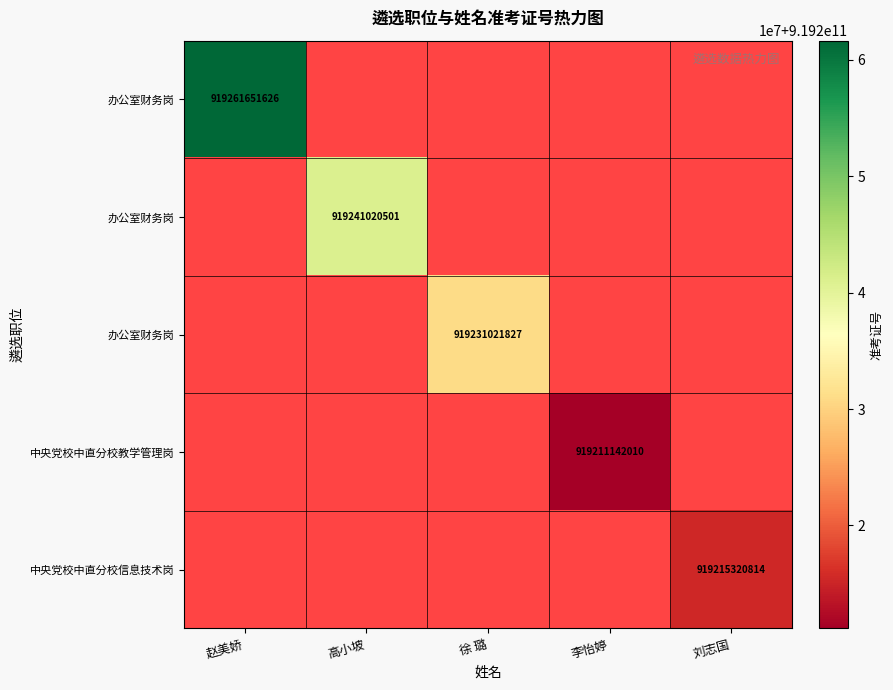

What is the greatest value displayed?

919261651626.0